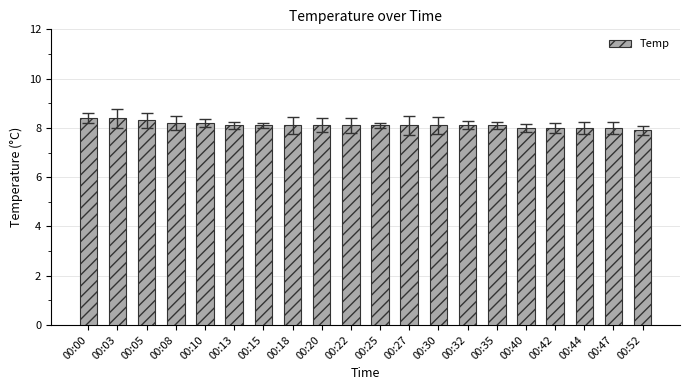

At which label does the data first exceed 8?

00:00